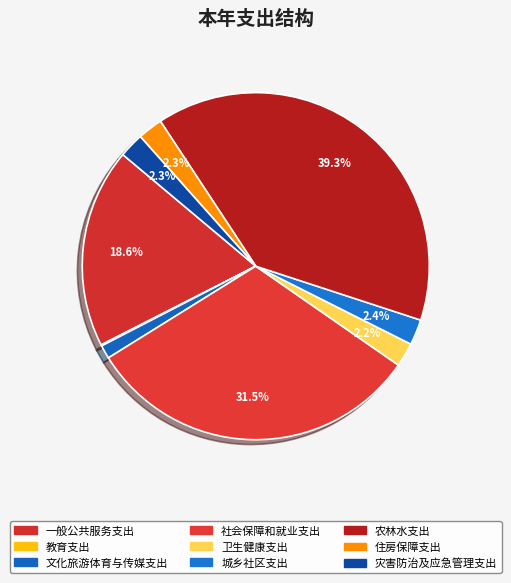

Which has a higher value, 社会保障和就业支出 or 教育支出?

社会保障和就业支出